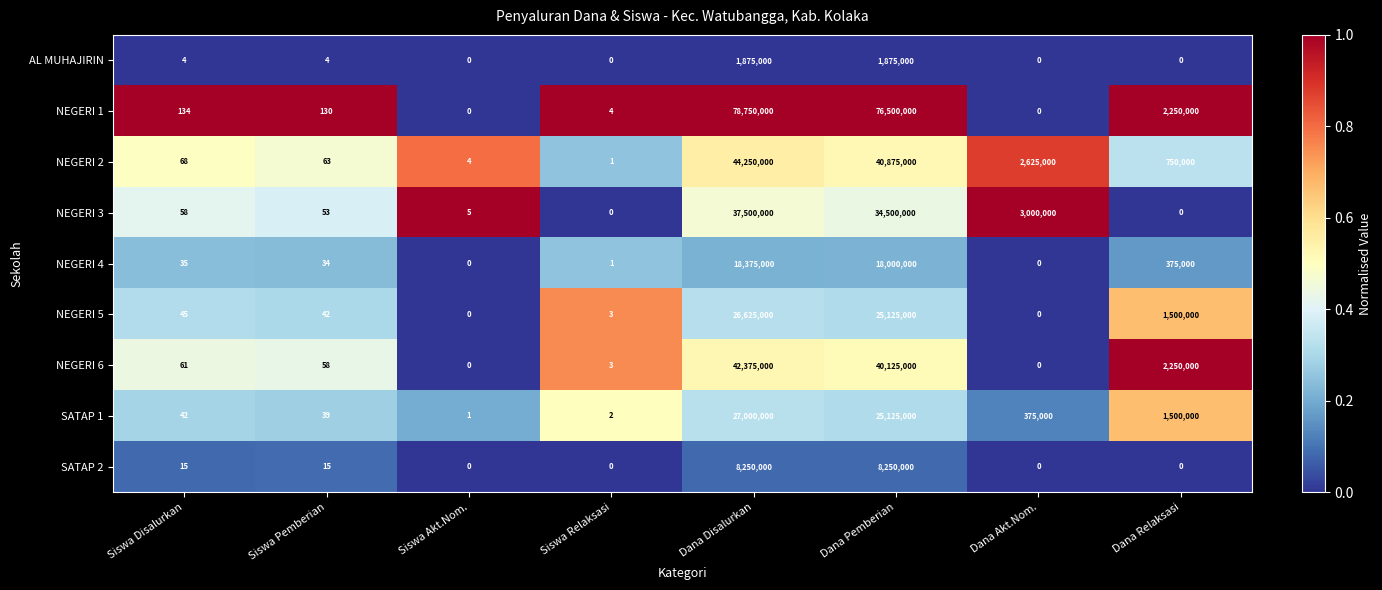

What is the difference between the maximum and minimum values in the NEGERI 2 series?

44249999